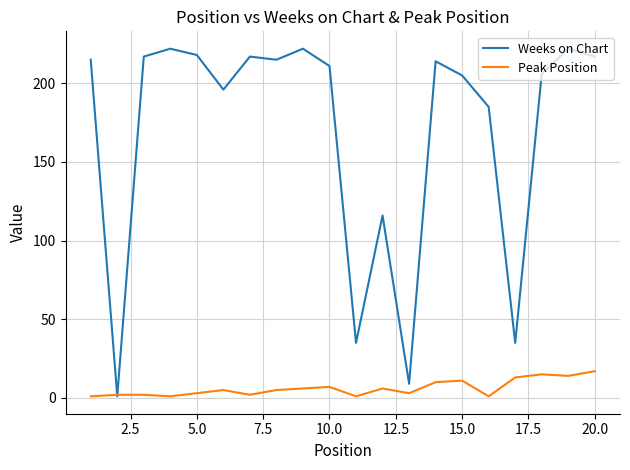

Which series has the widest spread of values?

Weeks on Chart